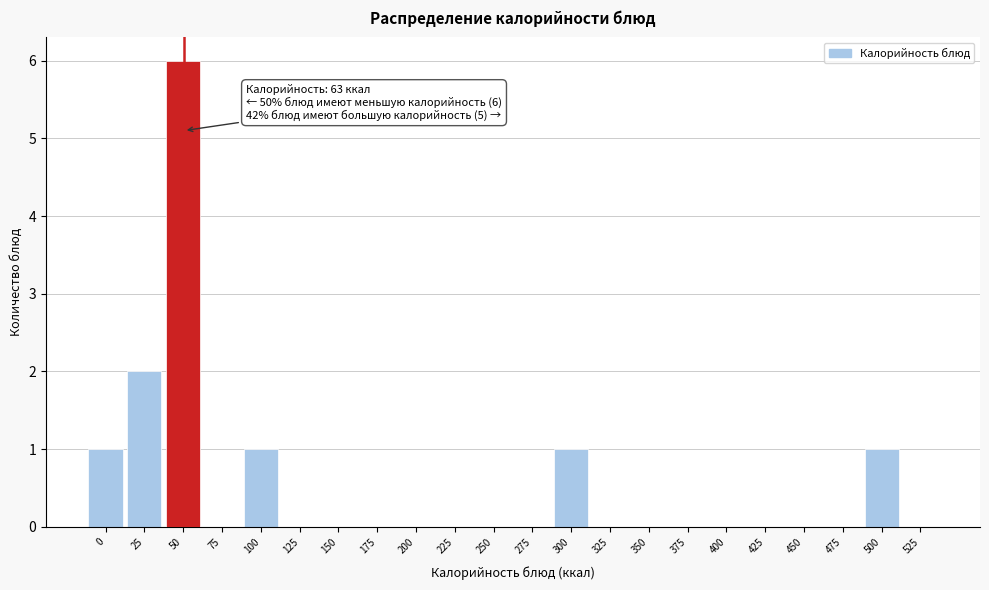

Reading left to right, list all the values displayed in this chart.

0=1	25=2	50=6	75=0	100=1	125=0	150=0	175=0	200=0	225=0	250=0	275=0	300=1	325=0	350=0	375=0	400=0	425=0	450=0	475=0	500=1	525=0